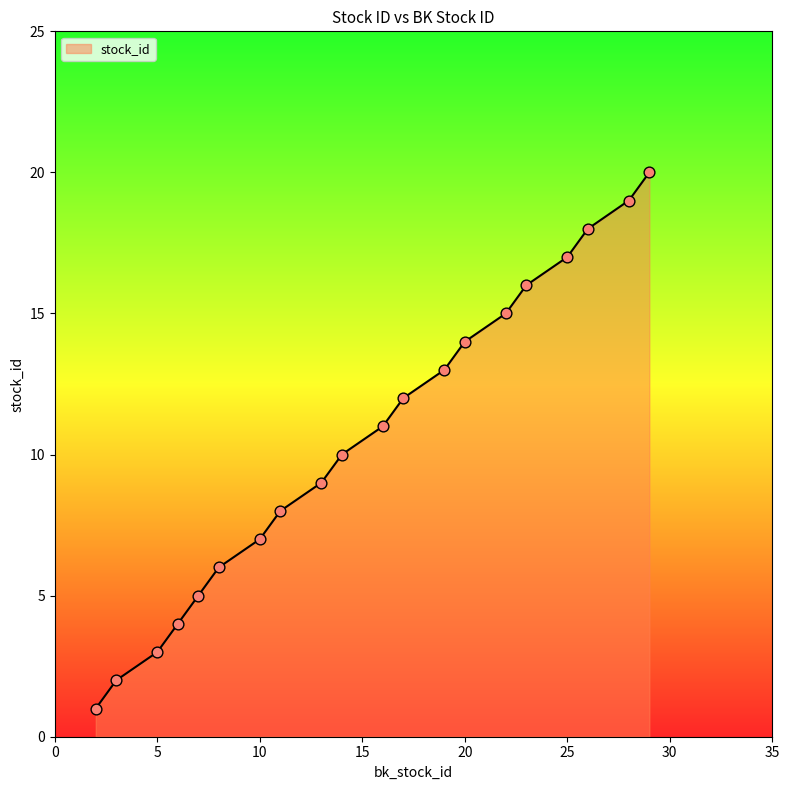

What is the change in value from 10 to 29?

+13